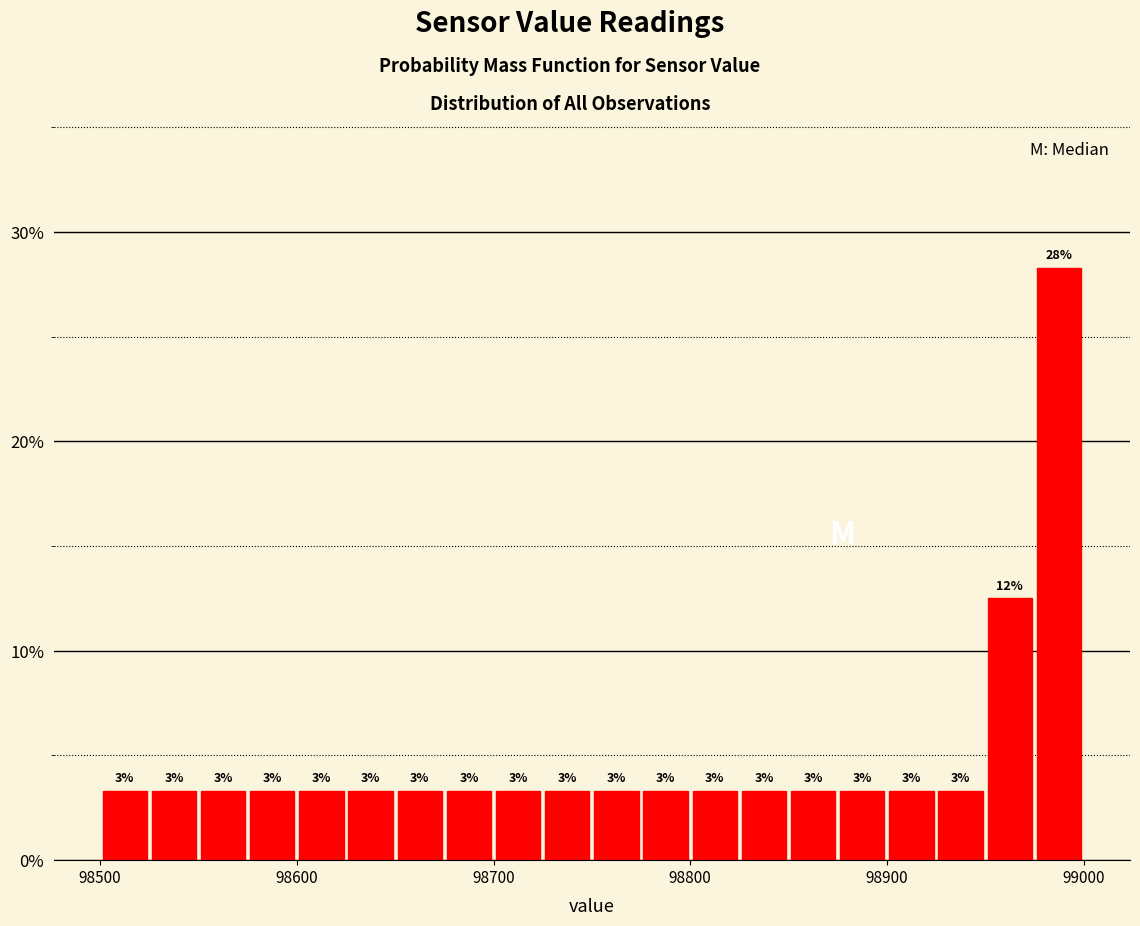

Read against the x-axis, roughly where is the centre of the tallest bar?

98990